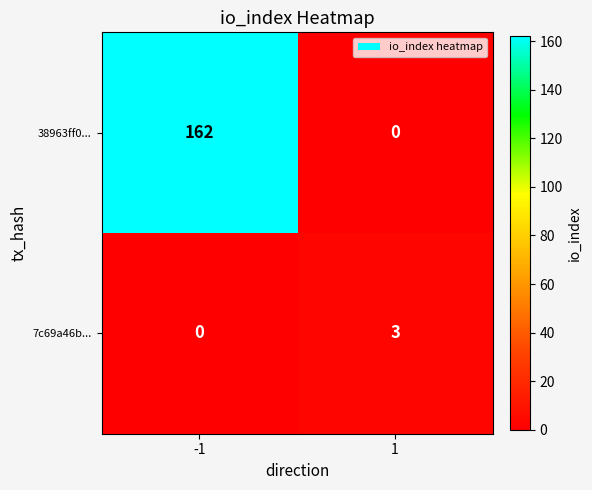

Which series changed the most between -1 and 1?

38963ff0...